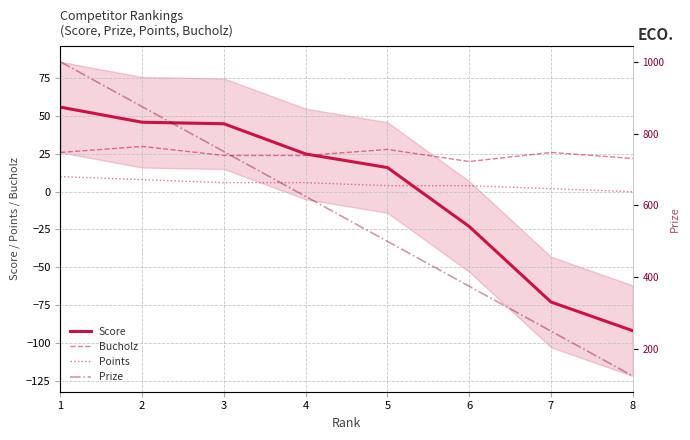

Rank the series at 6 from highest to lowest value.

Prize, Bucholz, Points, Score